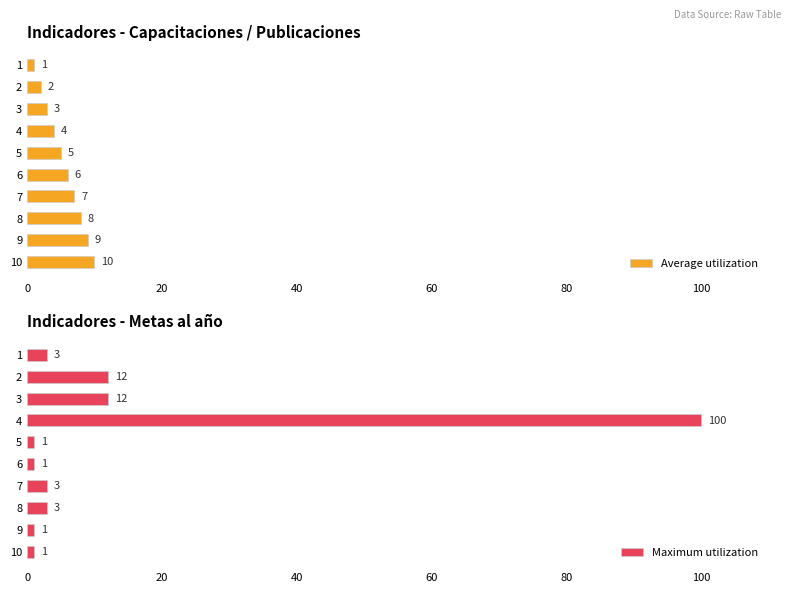

Rank the series by their average value, from lowest to highest.

Average utilization, Maximum utilization